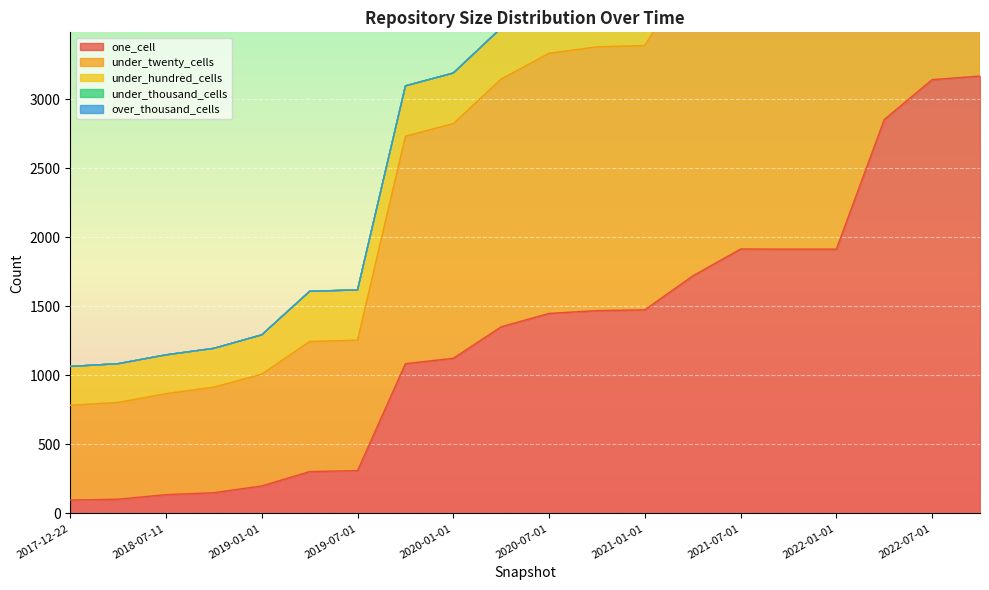

What is the greatest value displayed?

3166